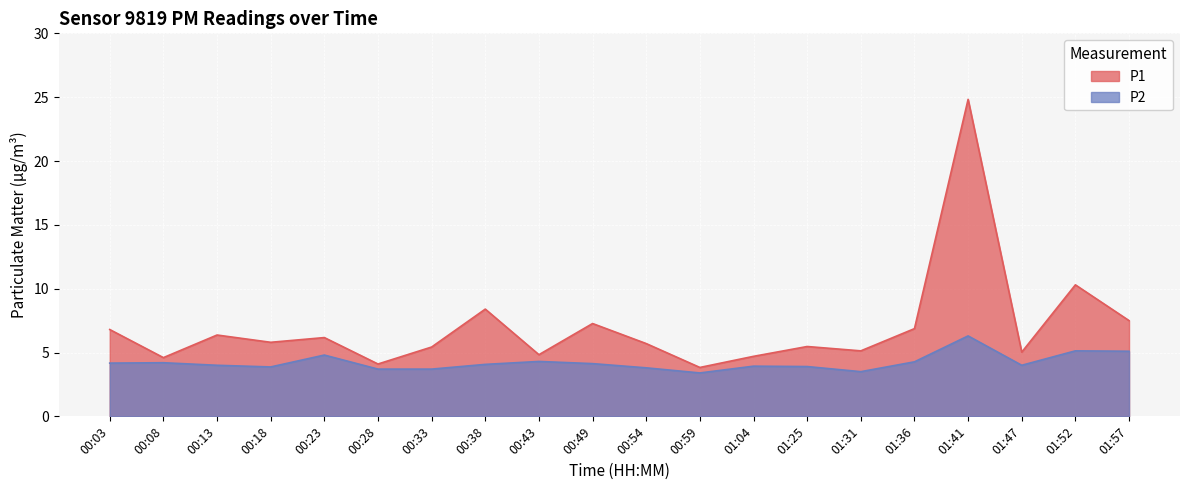

True or false: P2 and P1 cross at least once.

False